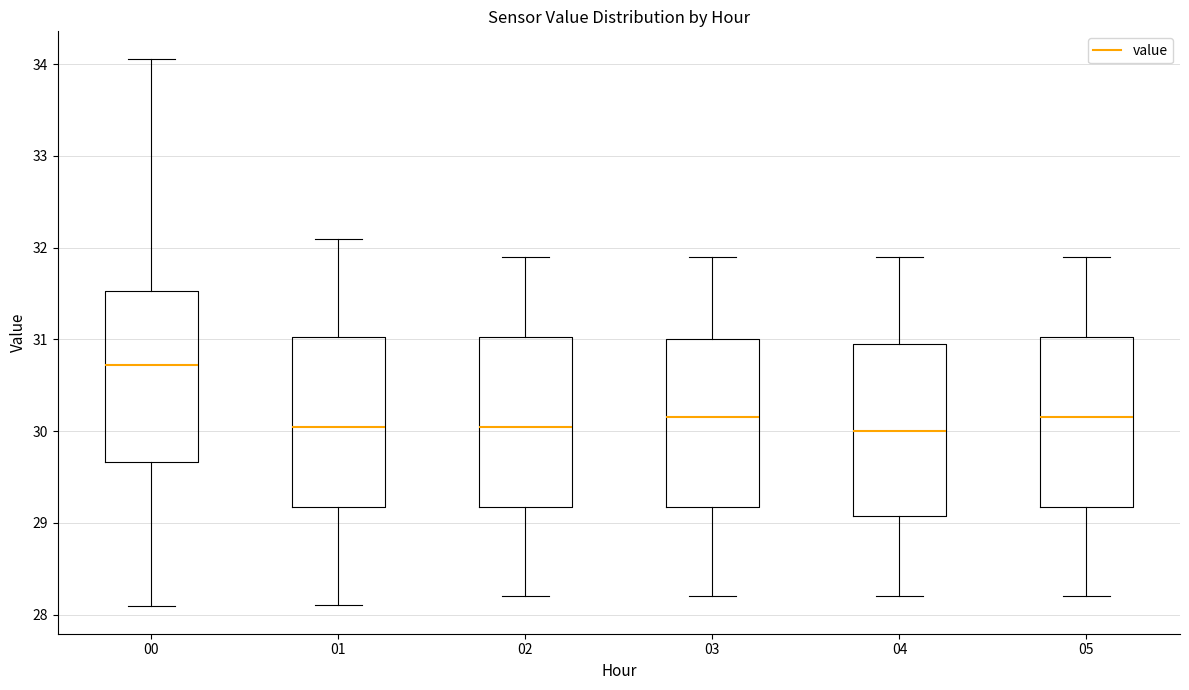

Reading left to right, transcribe this box plot: for each box, give where its median line is, the range the box spans, and where its two whiskers end, as read against the y-axis. The values are not printed on the chart, so give them approximately, as read against the axis.

00: median 30.7, box 29.7 to 31.5, whiskers 28.1 to 34.1
01: median 30.1, box 29.2 to 31.0, whiskers 28.1 to 32.1
02: median 30.1, box 29.2 to 31.0, whiskers 28.2 to 31.9
03: median 30.2, box 29.2 to 31.0, whiskers 28.2 to 31.9
04: median 30.0, box 29.1 to 31.0, whiskers 28.2 to 31.9
05: median 30.2, box 29.2 to 31.0, whiskers 28.2 to 31.9